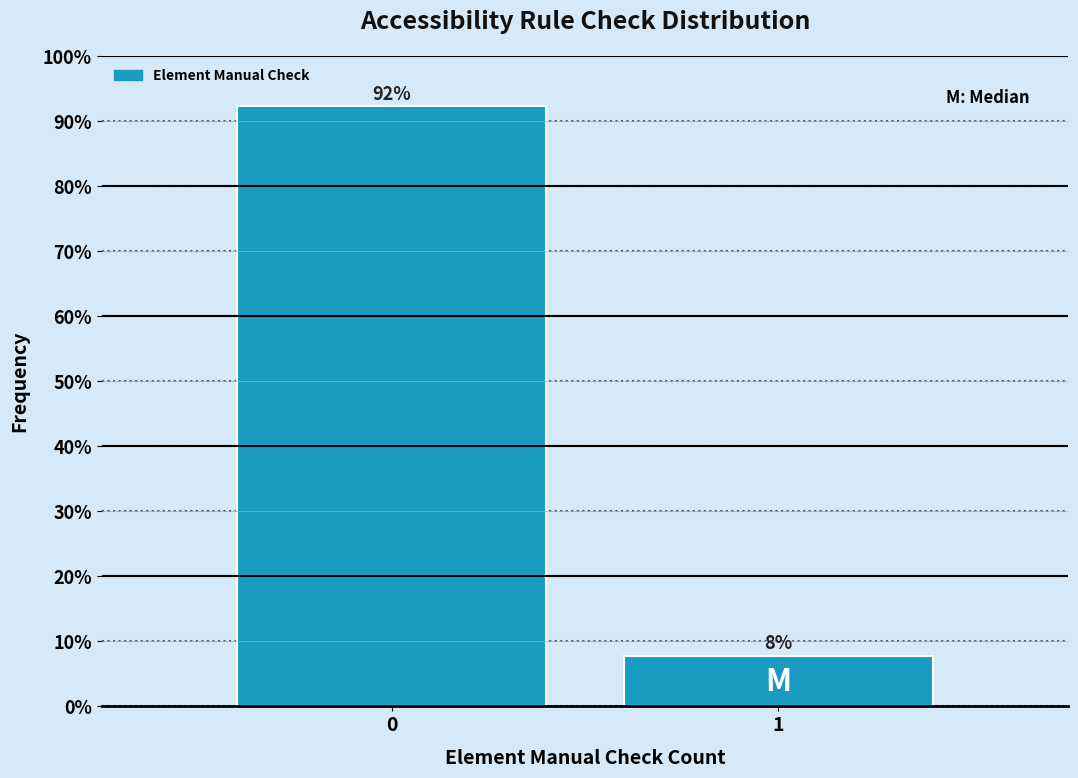

List the labels in order of value, largest first.

0, 1